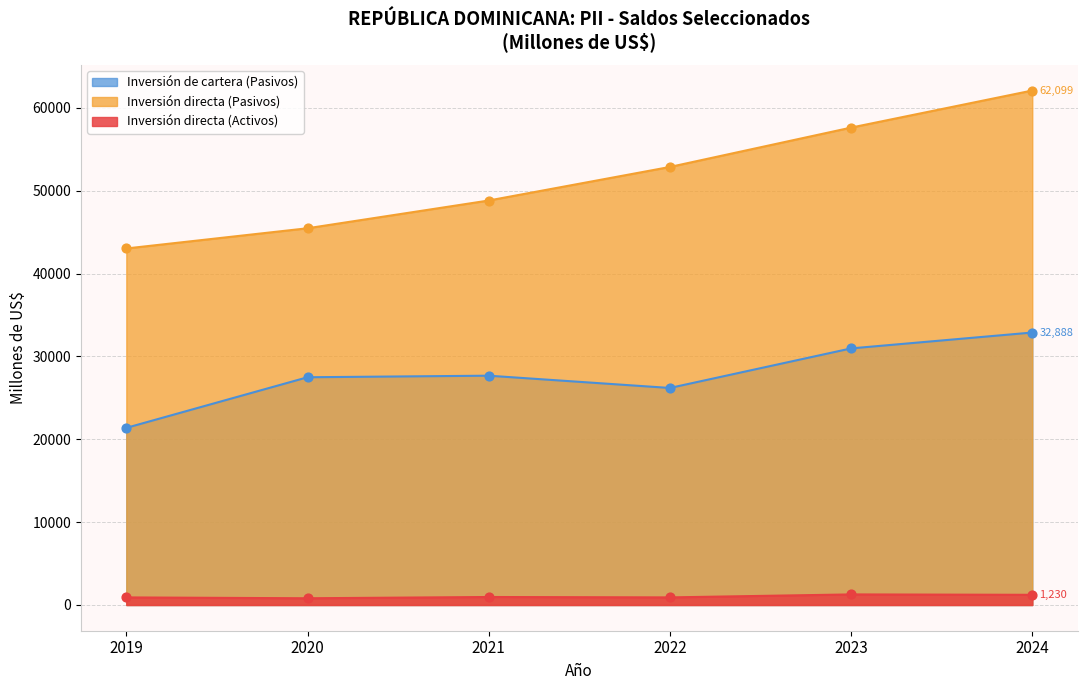

At how many categories does at least one series exceed 10695?

6